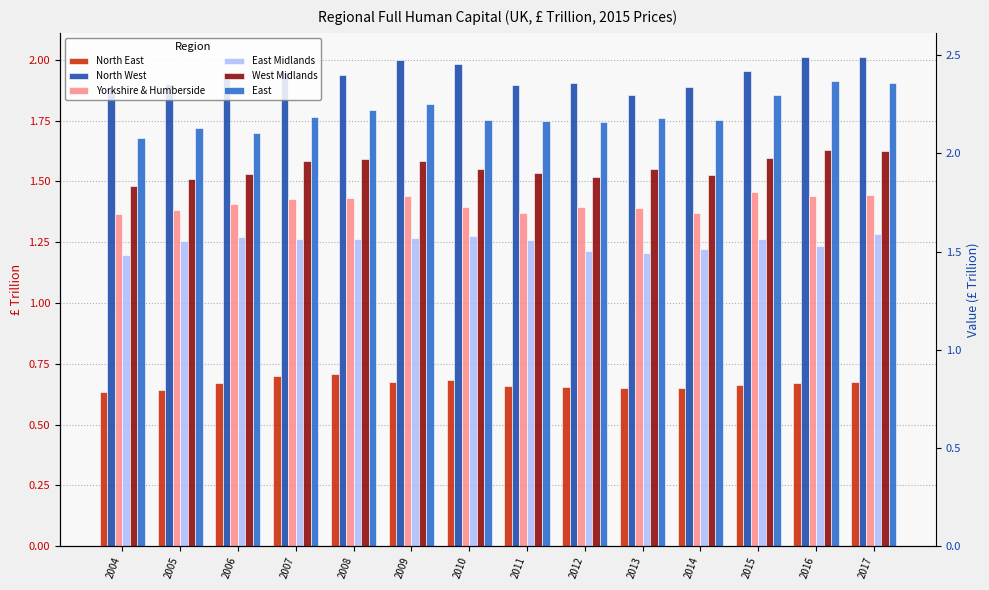

What is the value of the East Midlands bar at the 11th from the left?

1.2